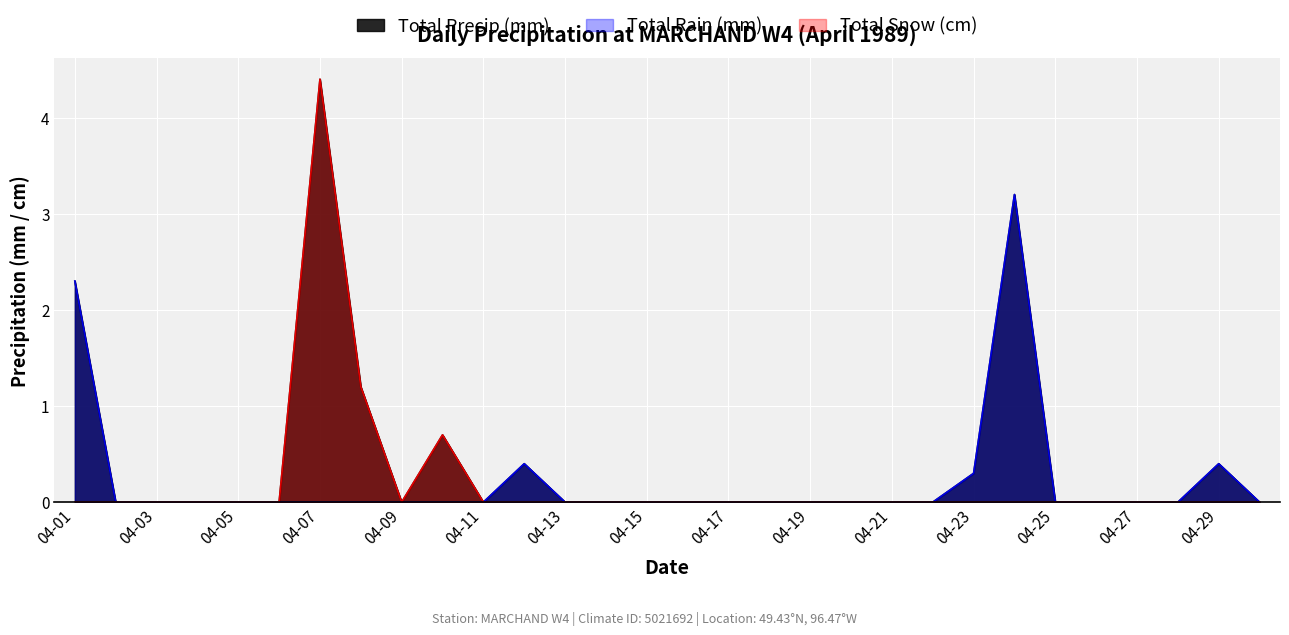

The value of Total Rain (mm) at 04-11 is 1.9. True or false?

False